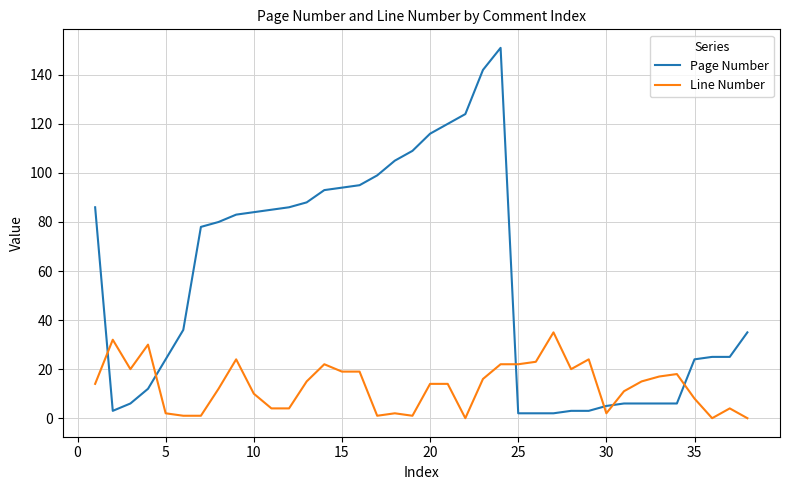

Which series has the largest range (max minus min)?

Page Number